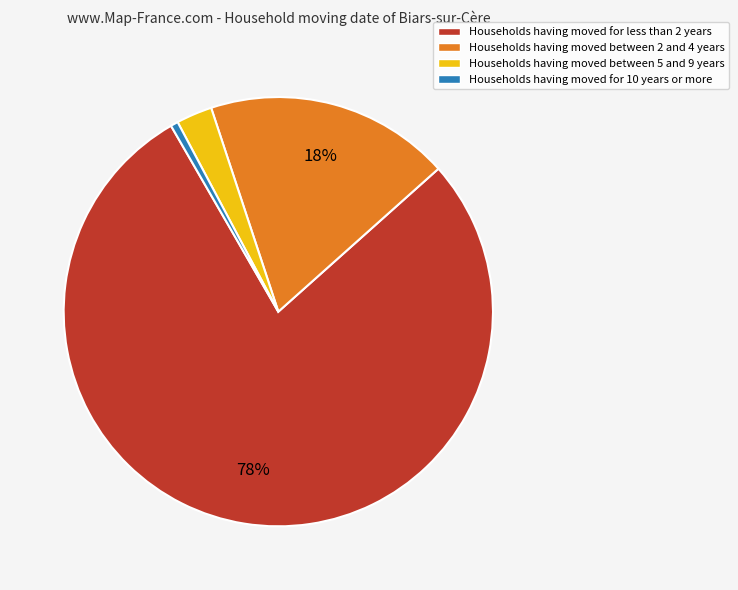

Which slice is the largest?

Households having moved for less than 2 years